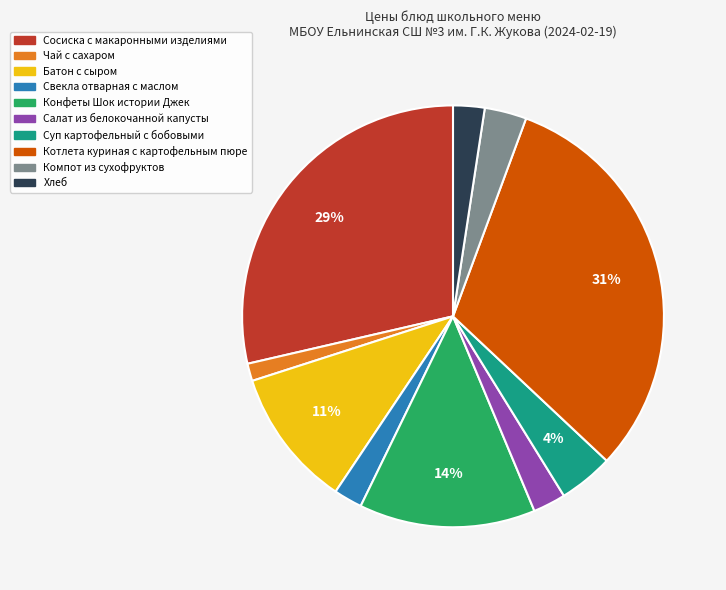

Do Батон с сыром and Чай с сахаром together represent more than half of the pie?

No